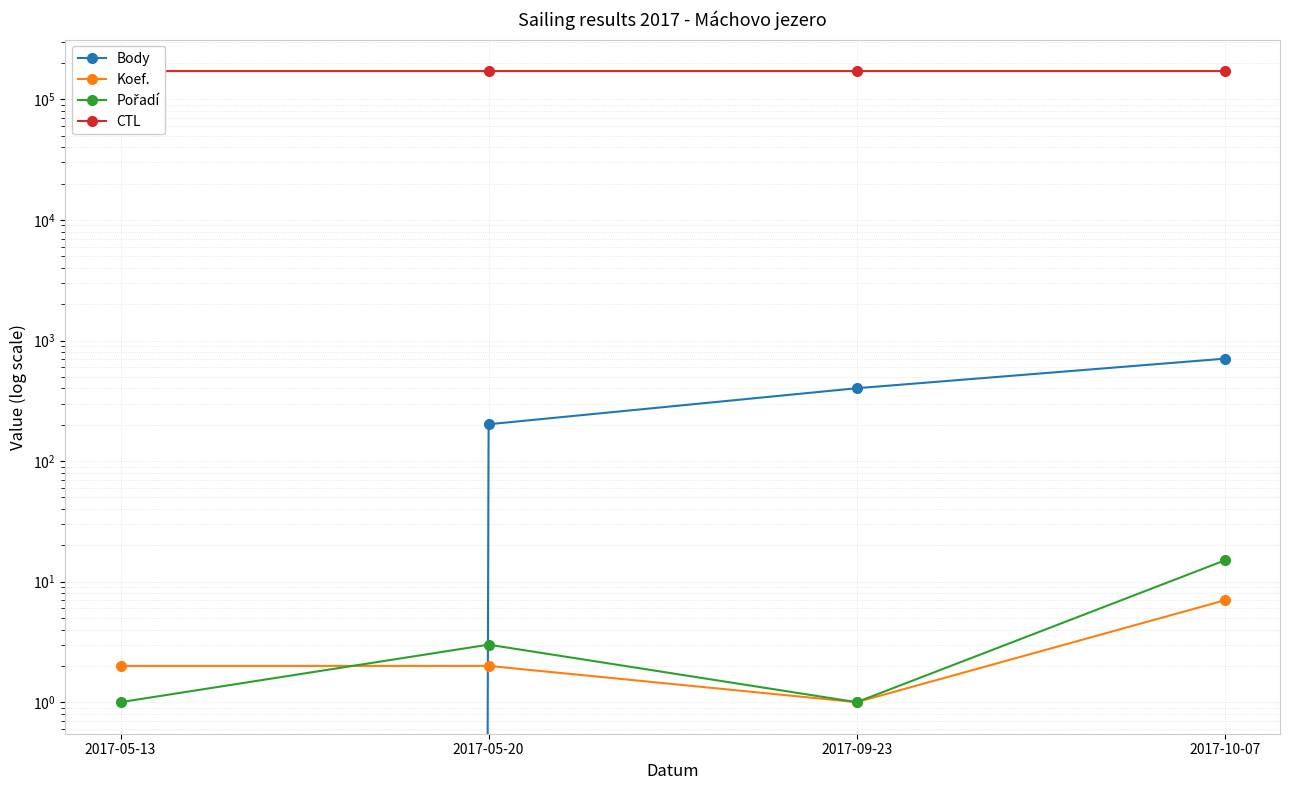

At which category is the sum across all series the highest?

2017-10-07